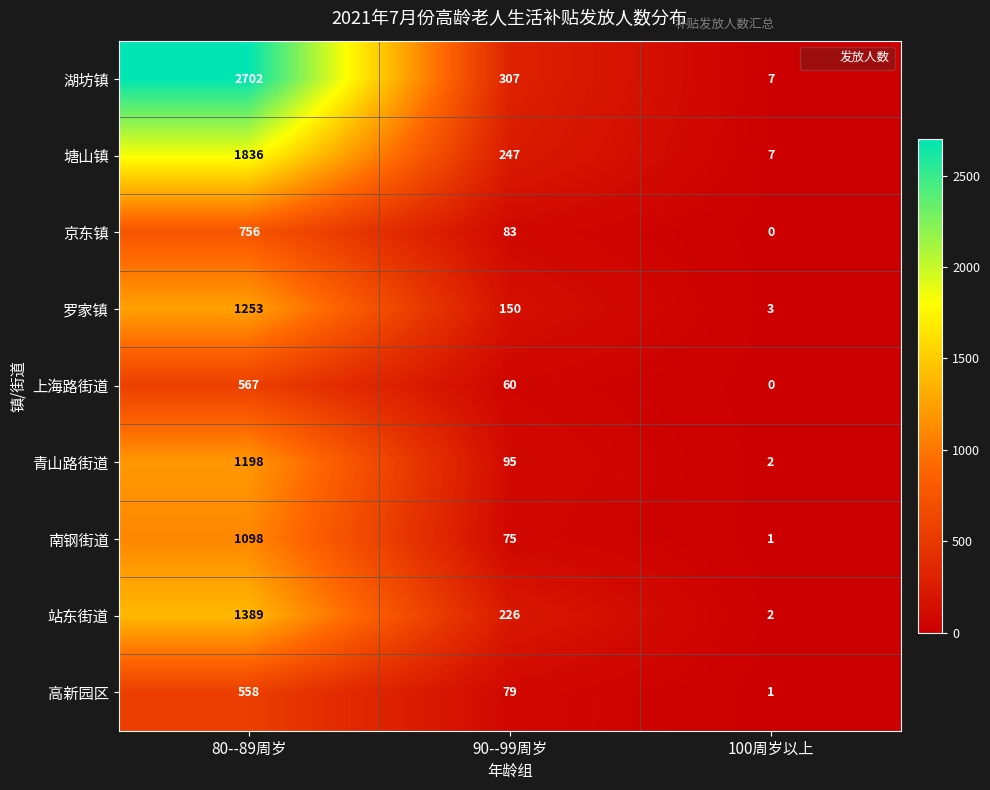

Read the 站东街道 value at 80--89周岁, to the nearest 50.

1400